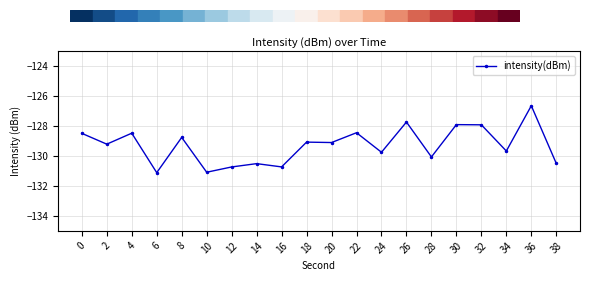

What is the maximum value shown in the chart?

-126.6